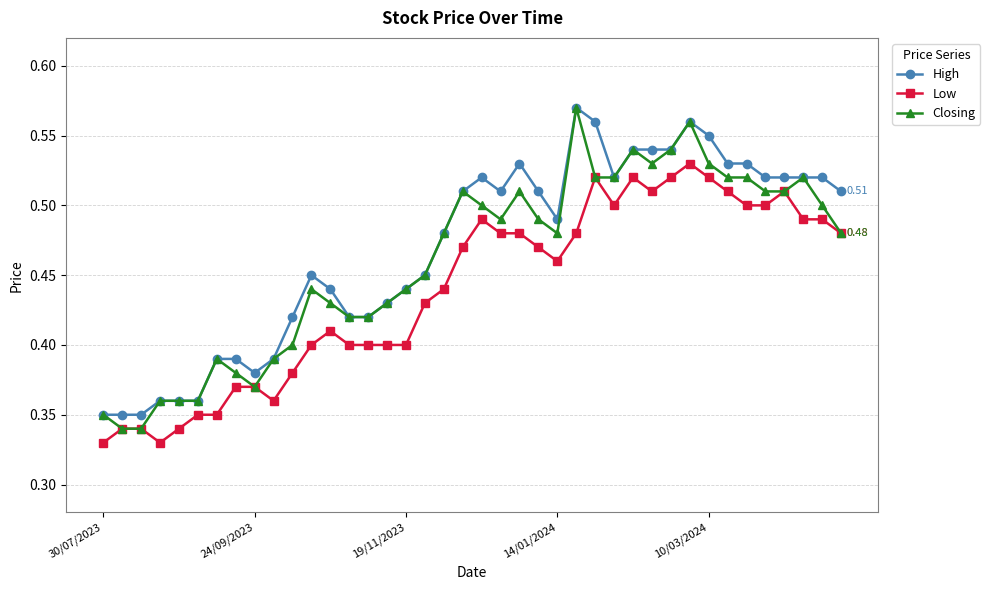

Which series has the widest spread of values?

Closing